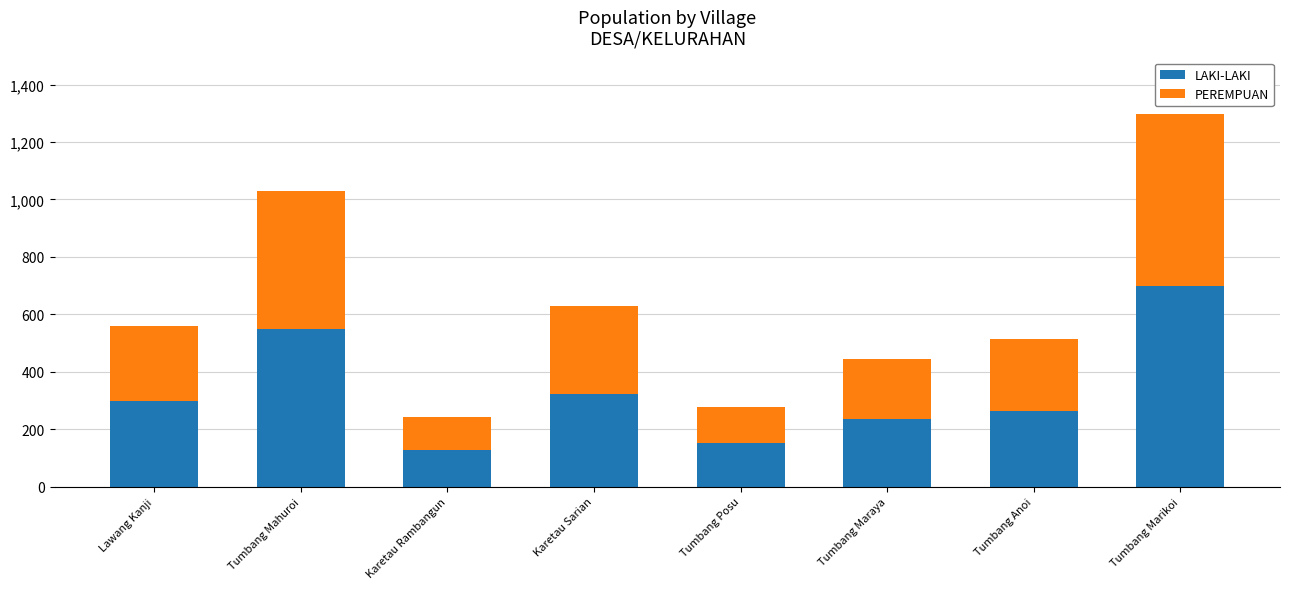

True or false: LAKI-LAKI has a value of 356 at Tumbang Maraya.

False